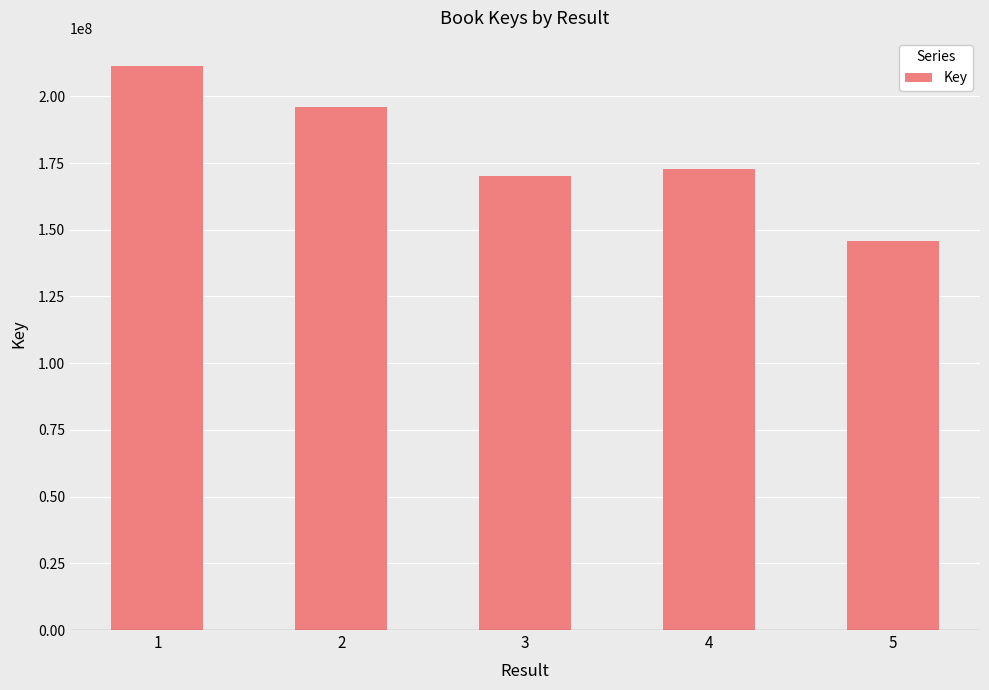

Reading left to right, list all the values displayed in this chart.

211326060	195954021	170105868	172674063	145793564